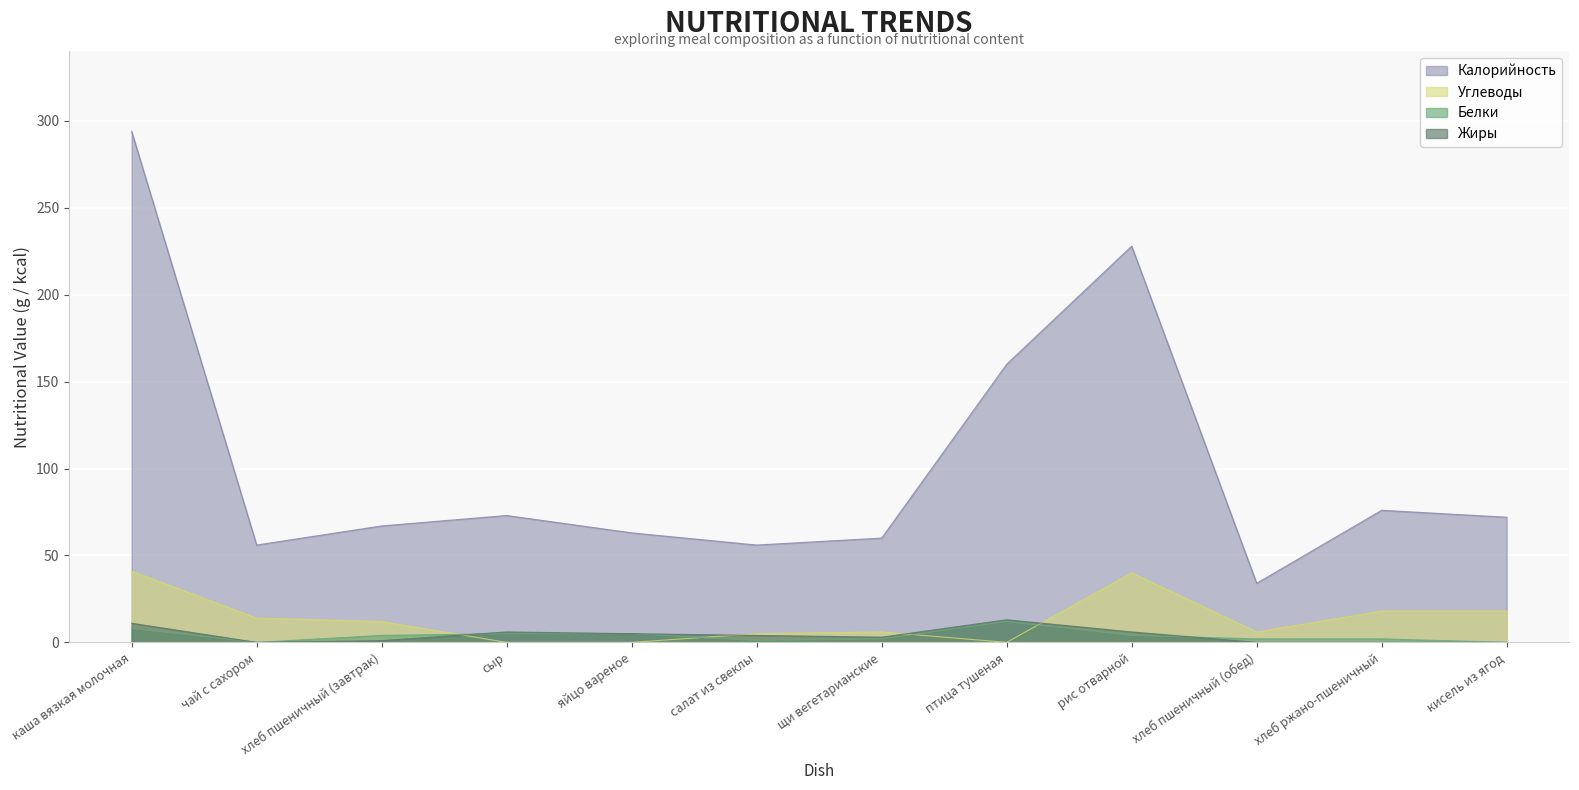

Is it true that Жиры equals -8 at хлеб пшеничный (обед)?

False